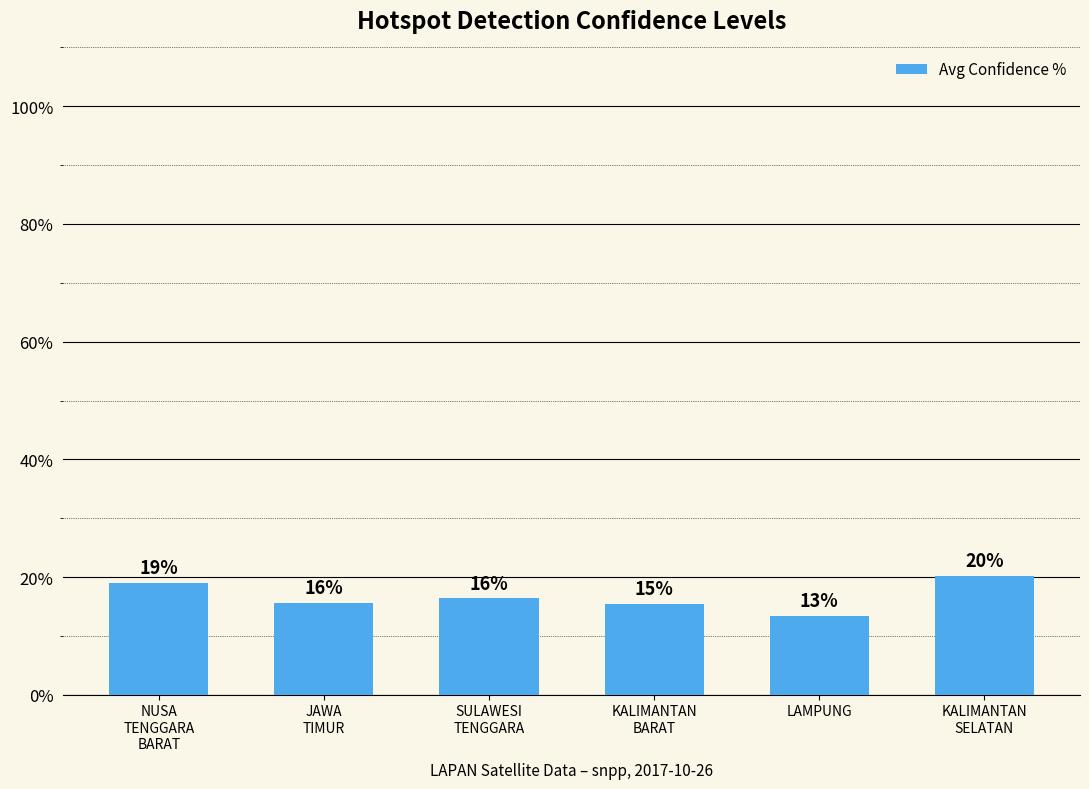

How many bars are there in total?

6